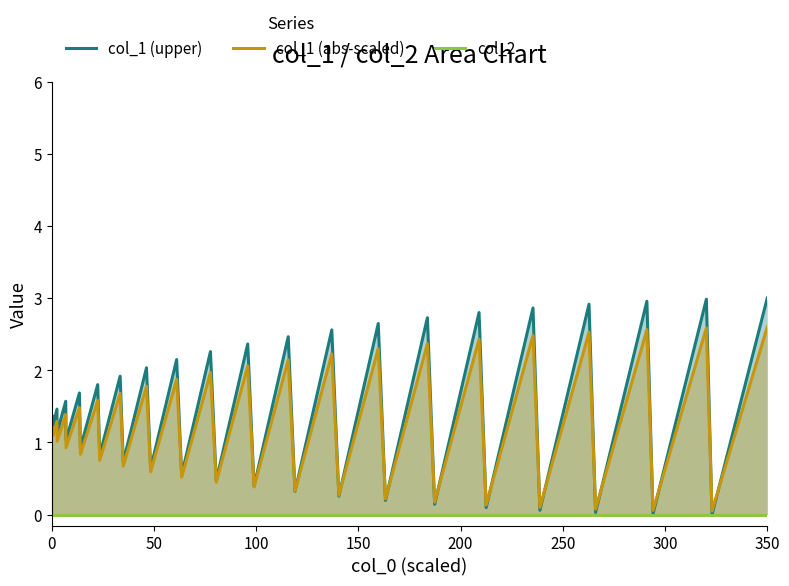

What is the highest value of the col_1 (abs-scaled) series?

2.6